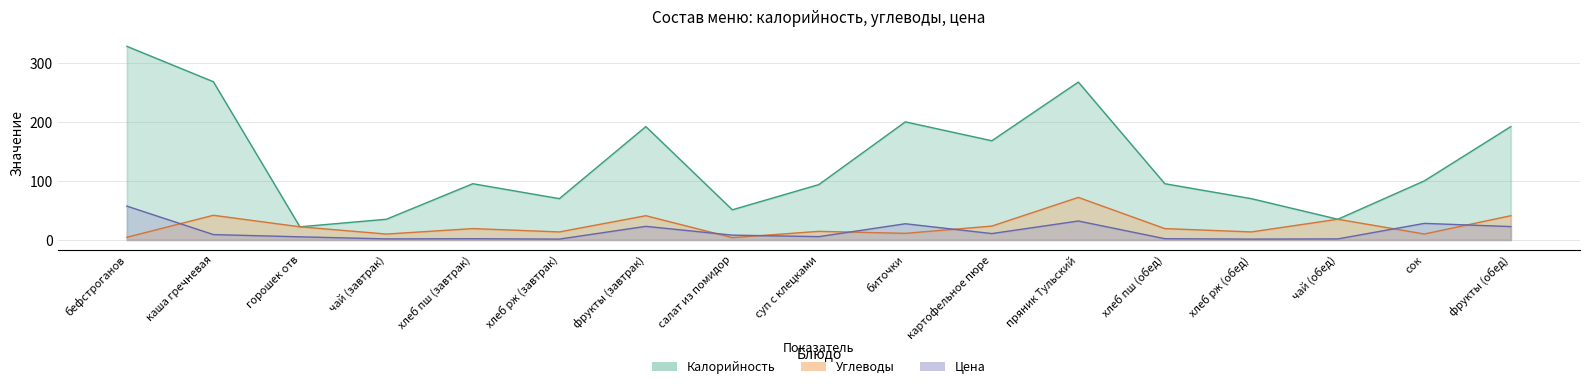

Does the chart display data point markers on the line(s)?

No